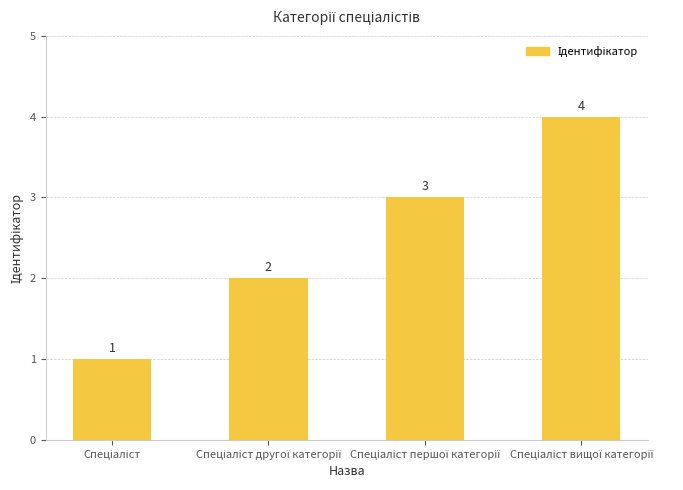

How many distinct data groups are displayed?

1